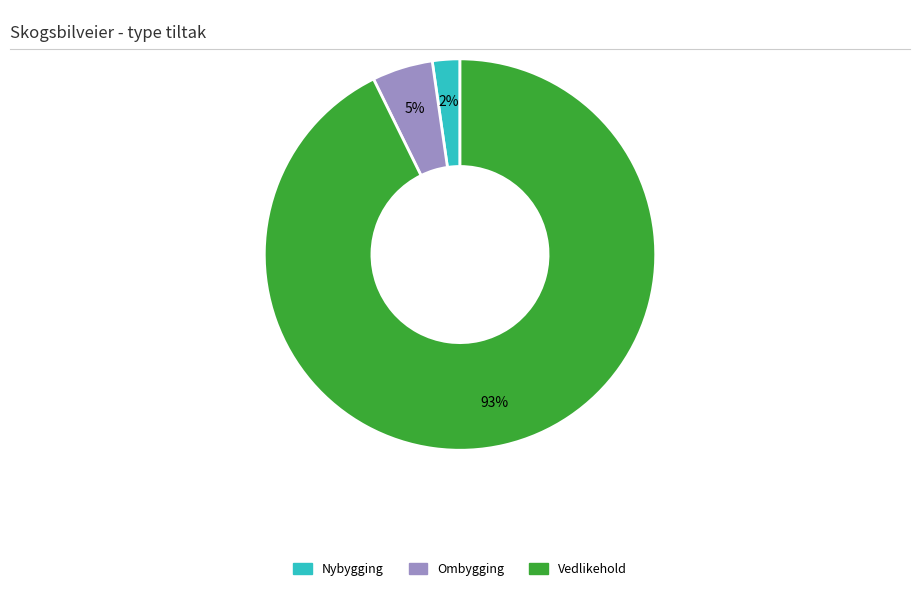

Is there any slice that represents more than half of the pie?

Yes